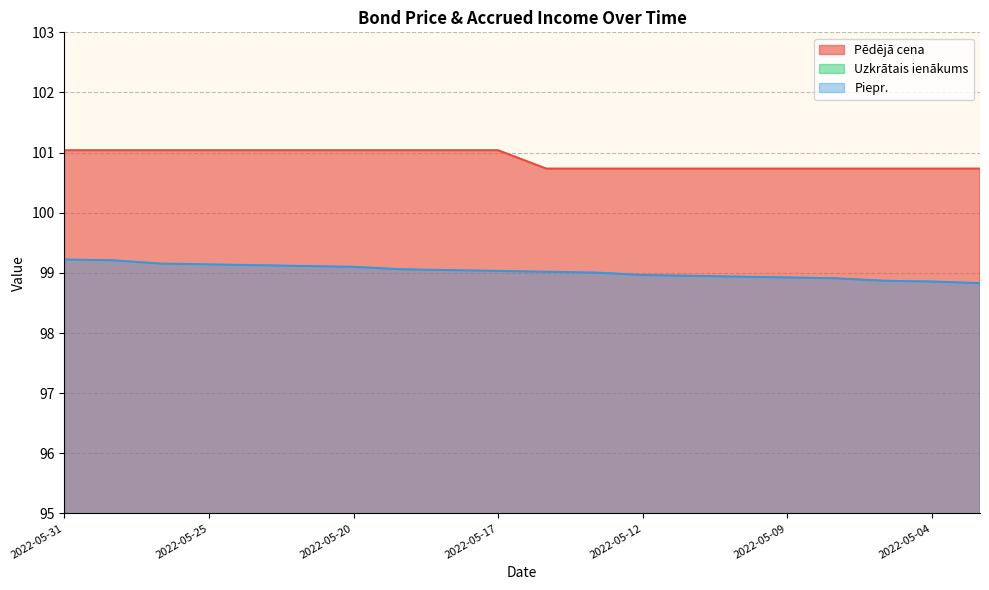

What is the smallest value displayed?

0.9